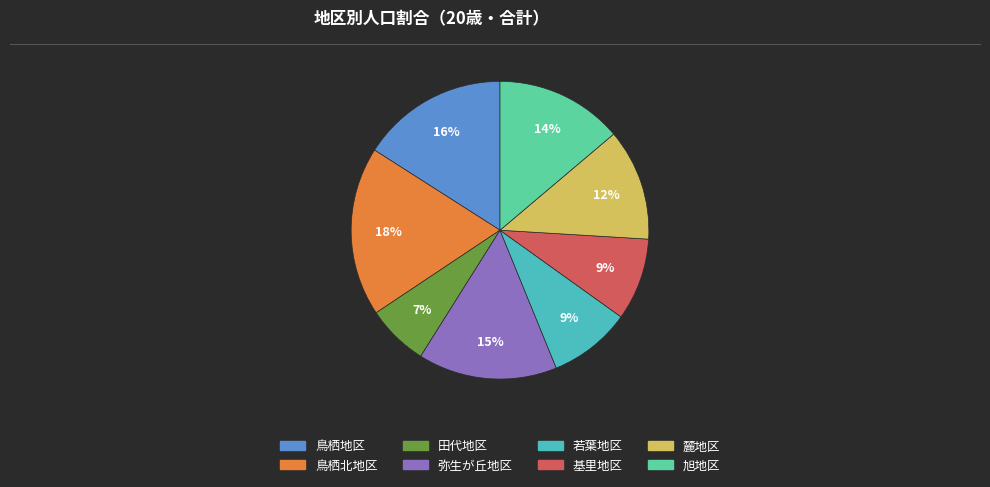

How many slices are in this pie chart?

8